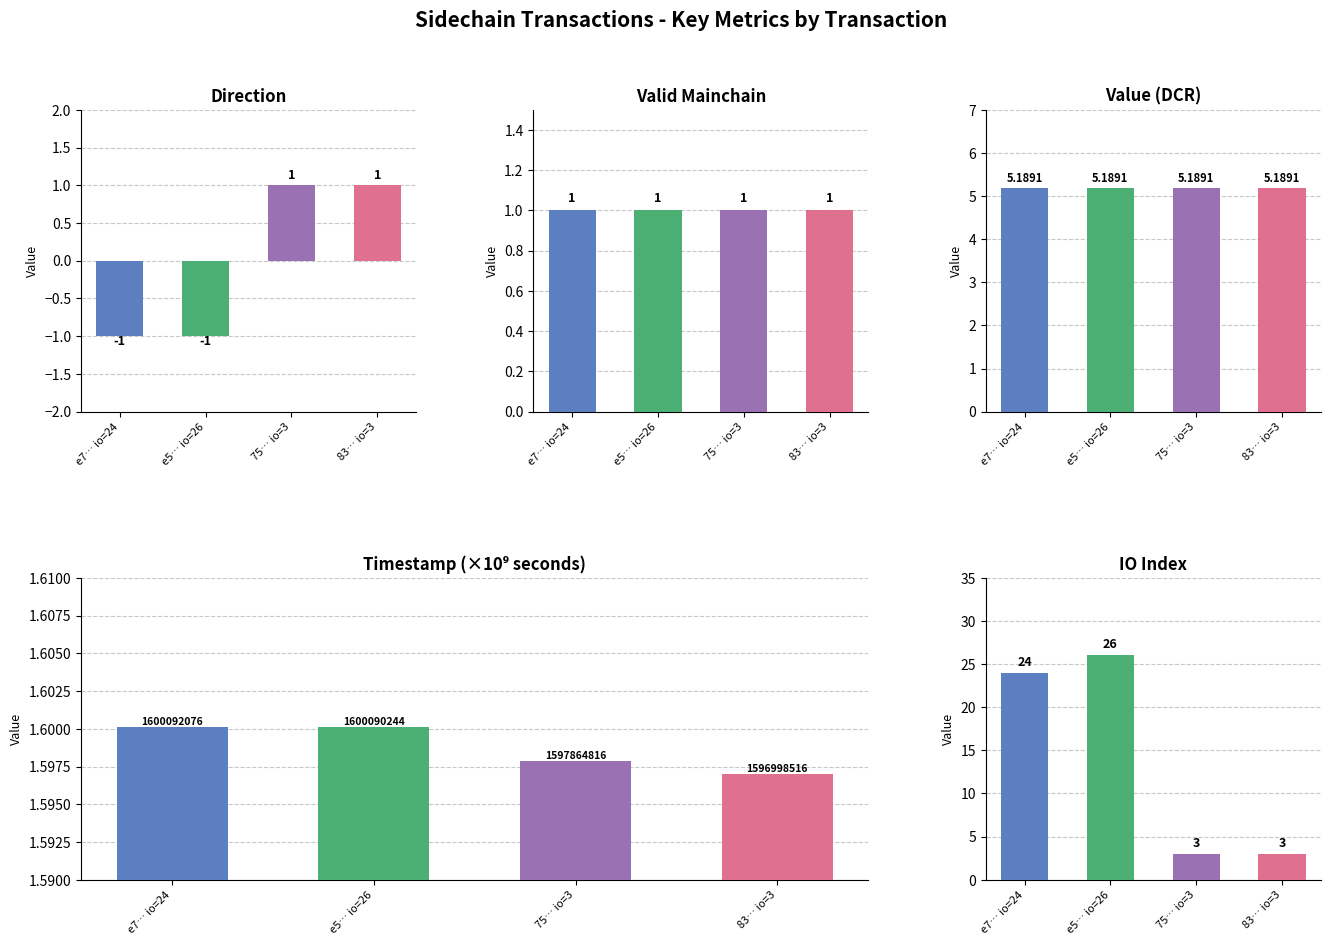

What is the maximum value shown in the chart?

26.0